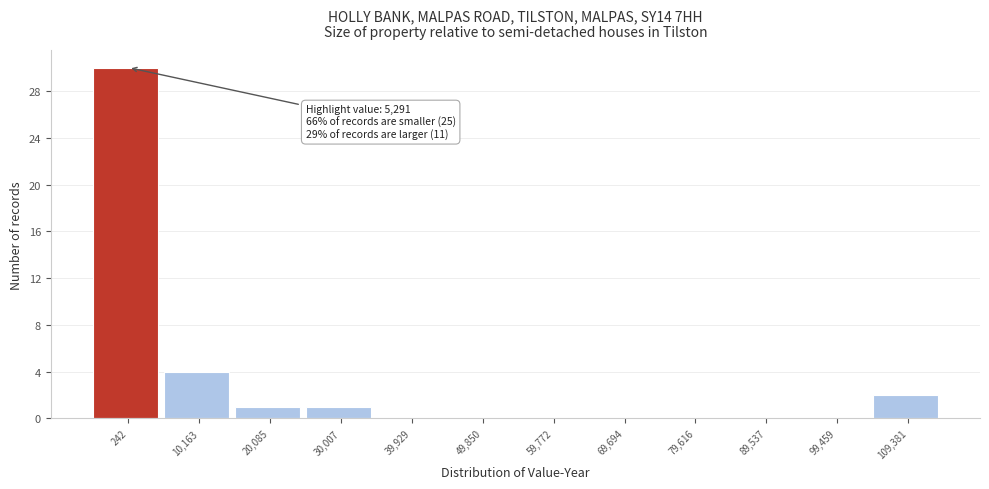

Reading left to right, what are all the values shown in this chart?

242=30	10,163=4	20,085=1	30,007=1	39,929=0	49,850=0	59,772=0	69,694=0	79,616=0	89,537=0	99,459=0	109,381=2